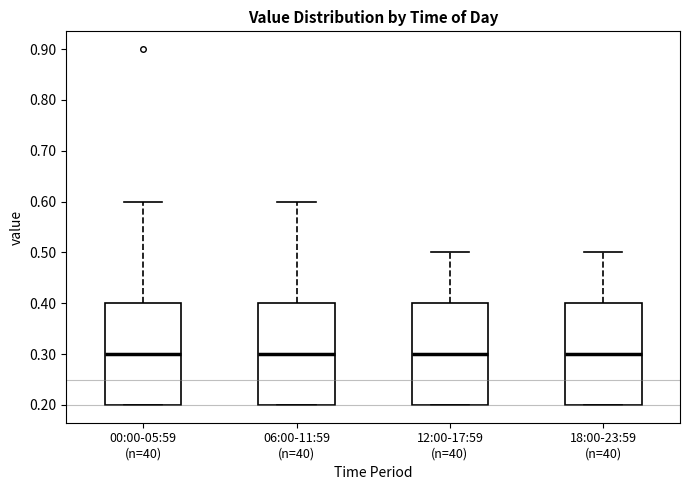

Reading left to right, transcribe this box plot: for each box, give where its median line is, the range the box spans, and where its two whiskers end, as read against the y-axis. The values are not printed on the chart, so give them approximately, as read against the axis.

00:00-05:59 (n=40): median 0.3, box 0.2 to 0.4, whiskers 0.2 to 0.6
06:00-11:59 (n=40): median 0.3, box 0.2 to 0.4, whiskers 0.2 to 0.6
12:00-17:59 (n=40): median 0.3, box 0.2 to 0.4, whiskers 0.2 to 0.5
18:00-23:59 (n=40): median 0.3, box 0.2 to 0.4, whiskers 0.2 to 0.5